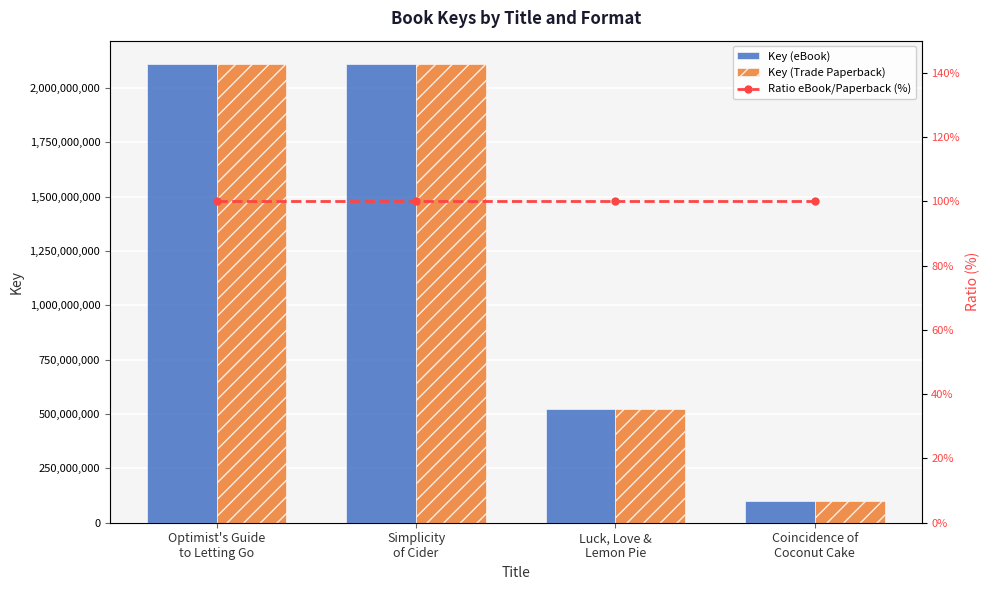

Between Simplicity
of Cider and Luck, Love &
Lemon Pie, which series saw the biggest shift?

Key (eBook)